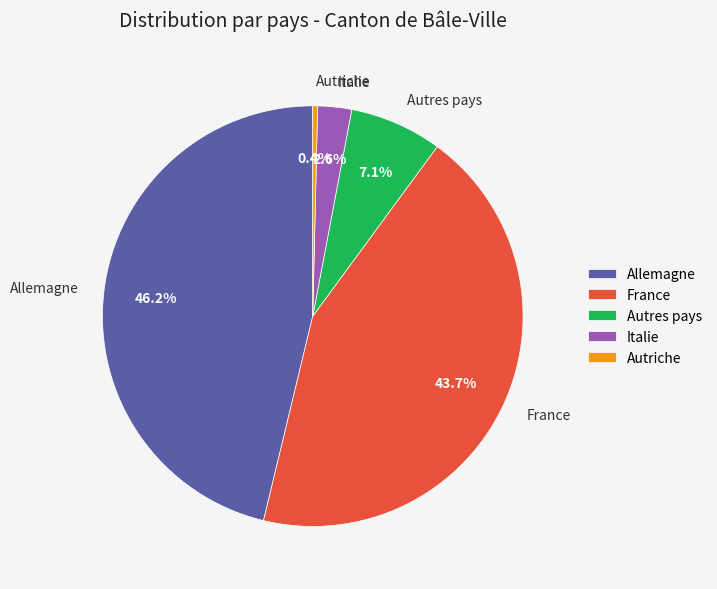

Is Autriche the majority of the pie?

No